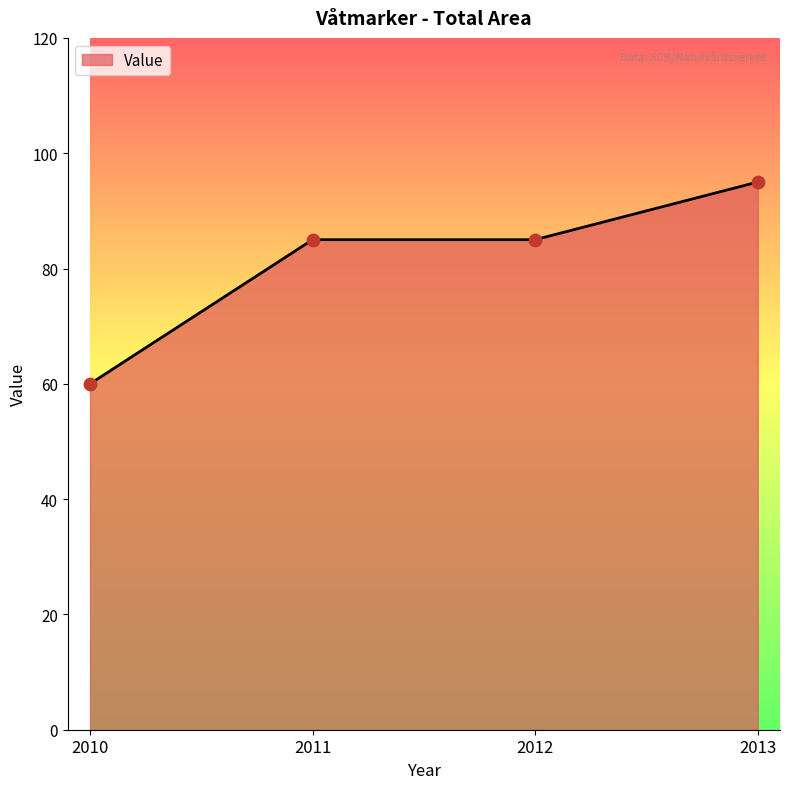

Approximately how many times larger is the value at 2010 compared to 2012?

0.7